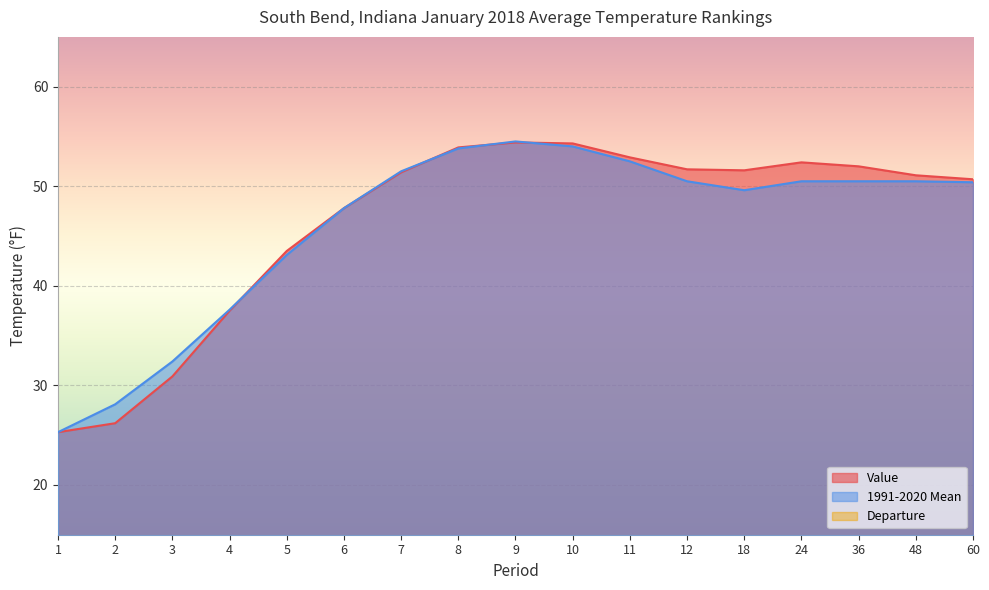

Reading left to right, list all the values displayed in this chart.

Value: 1=25.3	2=26.2	3=30.9	4=37.5	5=43.5	6=47.8	7=51.4	8=53.9	9=54.4	10=54.3	11=52.9	12=51.7	18=51.6	24=52.4	36=52.0	48=51.1	60=50.7
1991-2020 Mean: 1=25.3	2=28.1	3=32.4	4=37.6	5=43.1	6=47.8	7=51.5	8=53.8	9=54.5	10=54.0	11=52.5	12=50.5	18=49.6	24=50.5	36=50.5	48=50.5	60=50.4
Departure: 1=0.0	2=-1.9	3=-1.5	4=-0.1	5=0.4	6=0.0	7=-0.1	8=0.1	9=-0.1	10=0.3	11=0.4	12=1.2	18=2.0	24=1.9	36=1.5	48=0.6	60=0.3